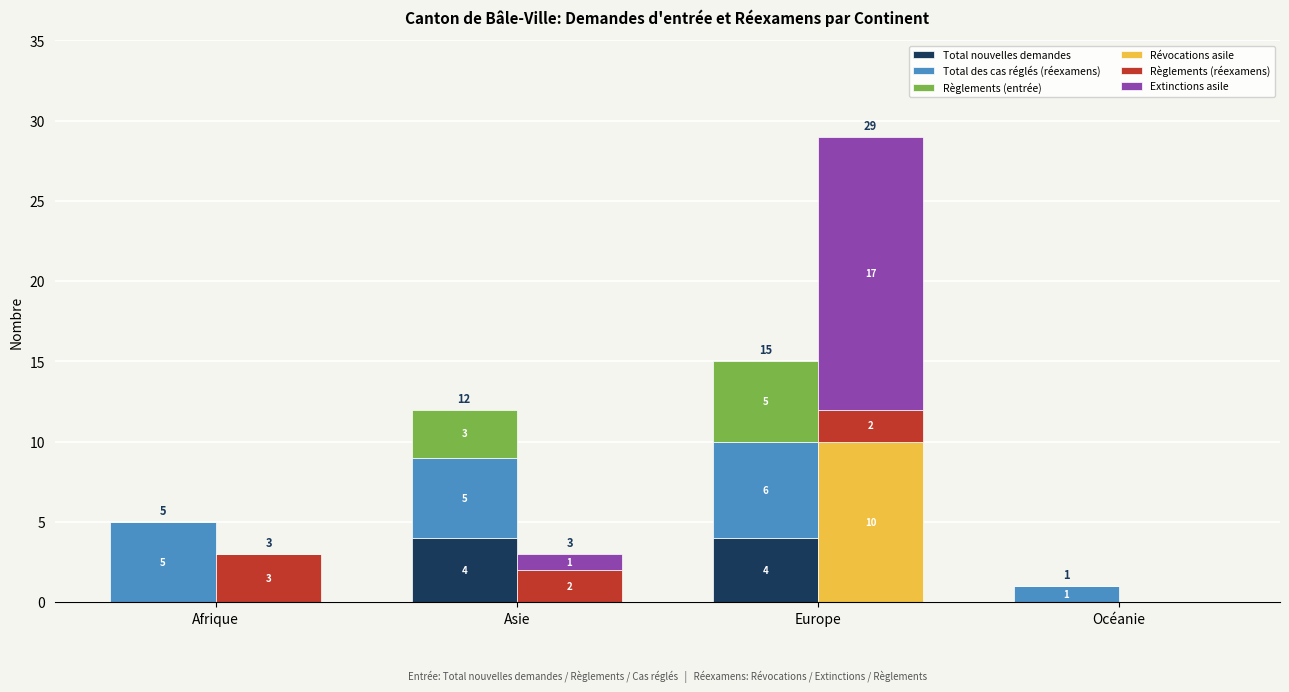

At which label is Règlements (entrée) closest to 2?

Asie